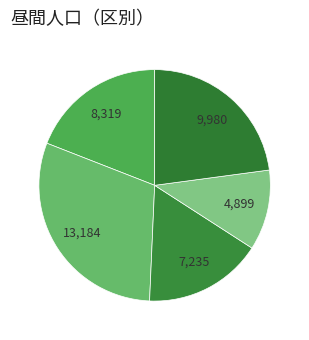

How many slices are in this pie chart?

5